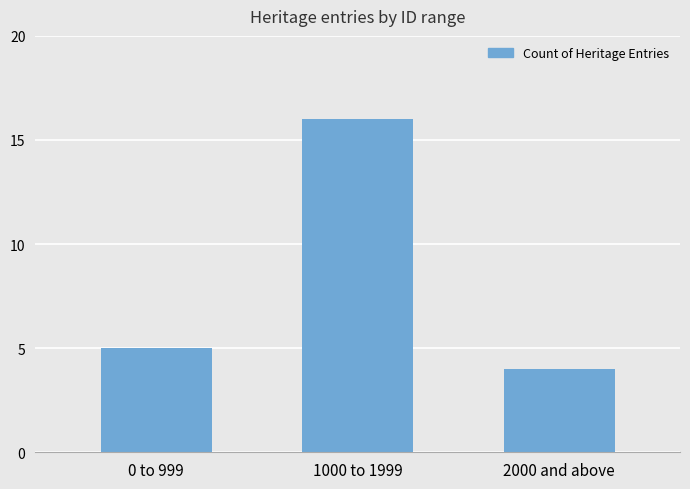

What is the value of the 3rd bar from the left?

4